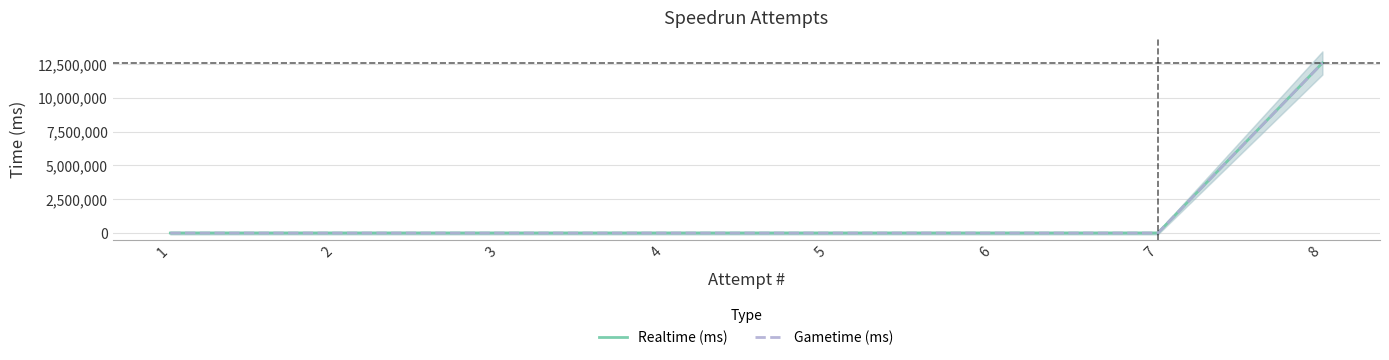

How many lines are shown in the chart?

2